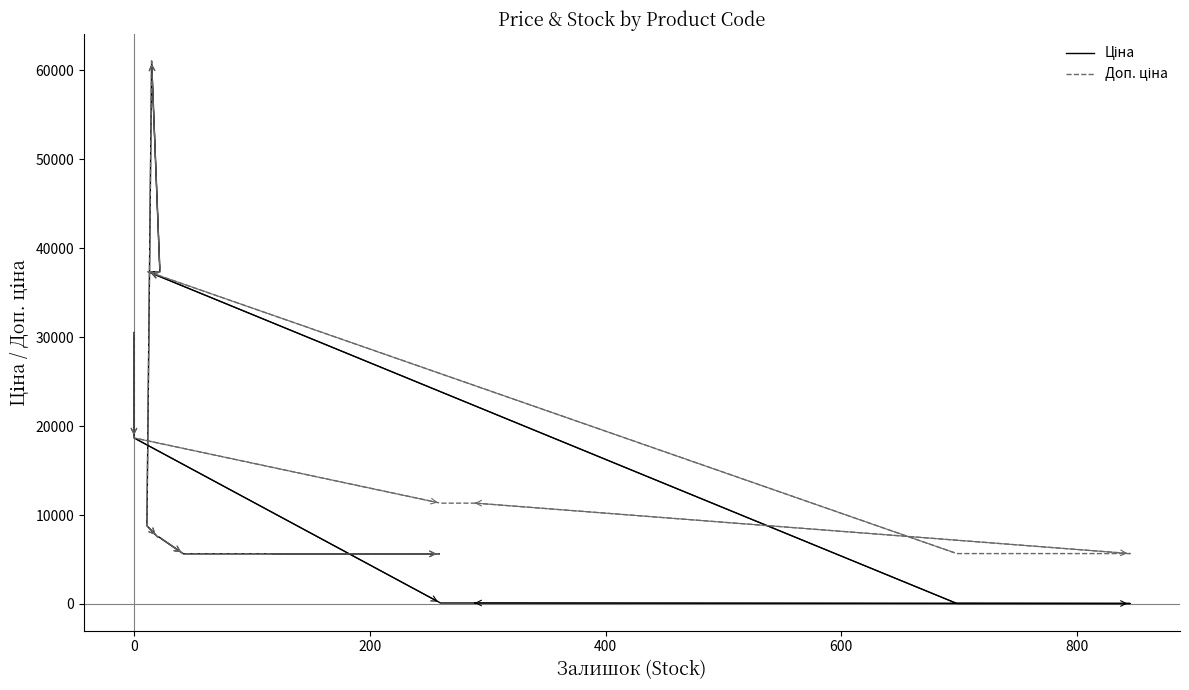

True or false: Ціна and Доп. ціна cross at least once.

False